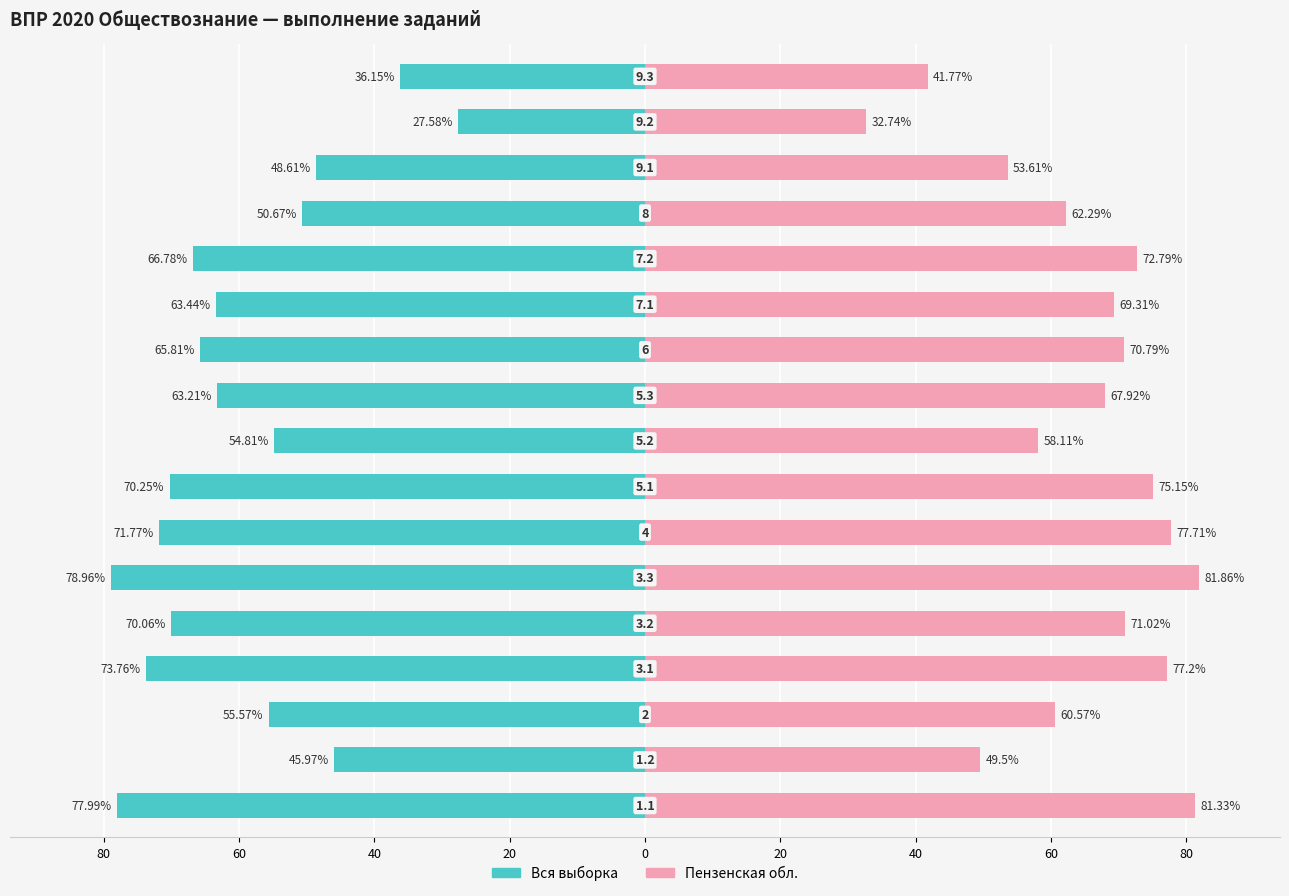

List the series in order of their overall mean, highest first.

Пензенская обл., Вся выборка